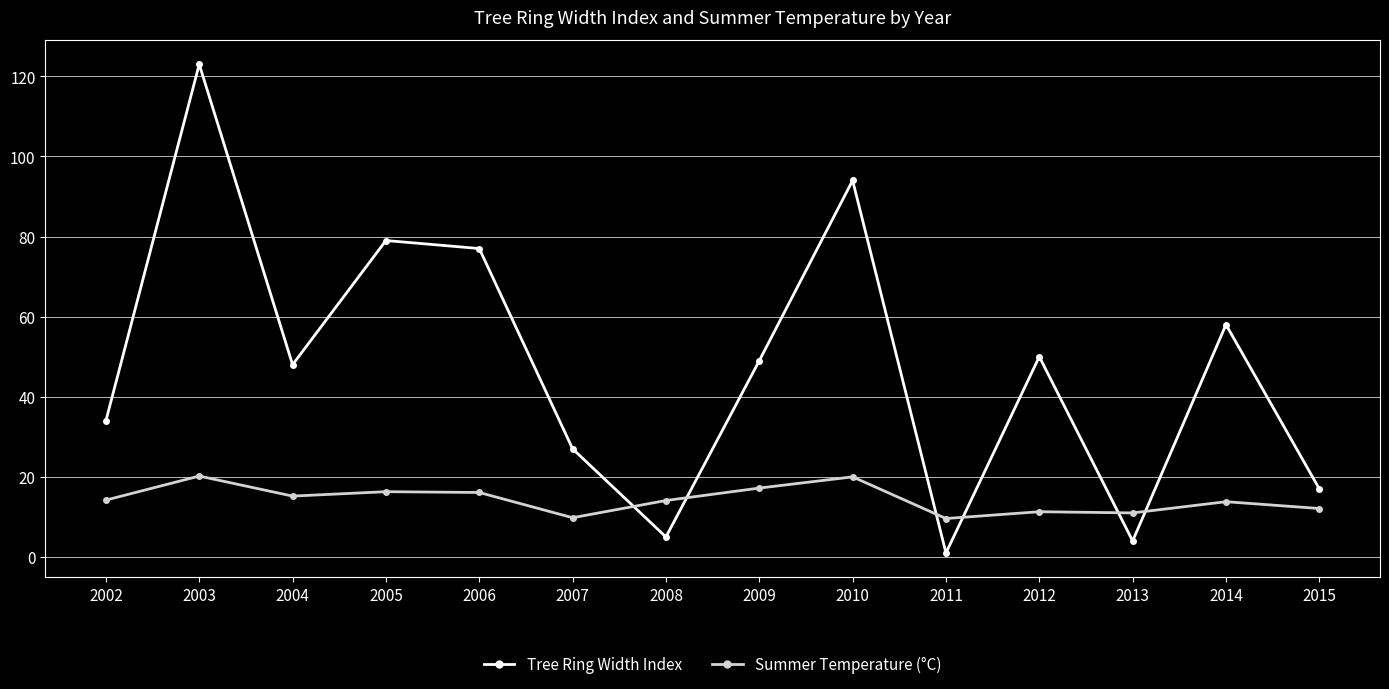

What is the difference between the Tree Ring Width Index values at 2008 and 2014?

53.0